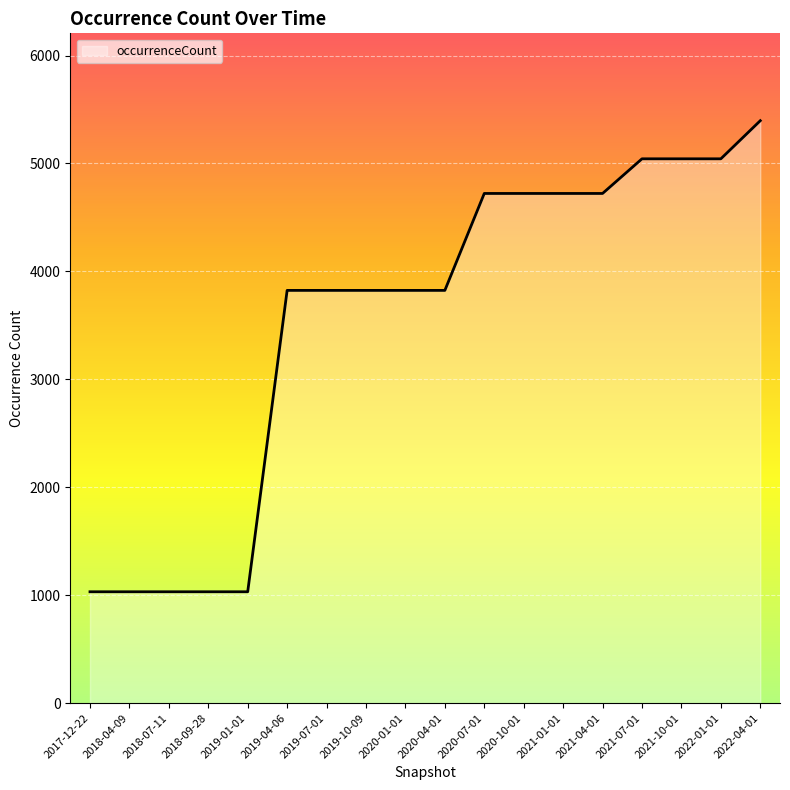

What is the change in value from 2019-01-01 to 2021-07-01?

+4011